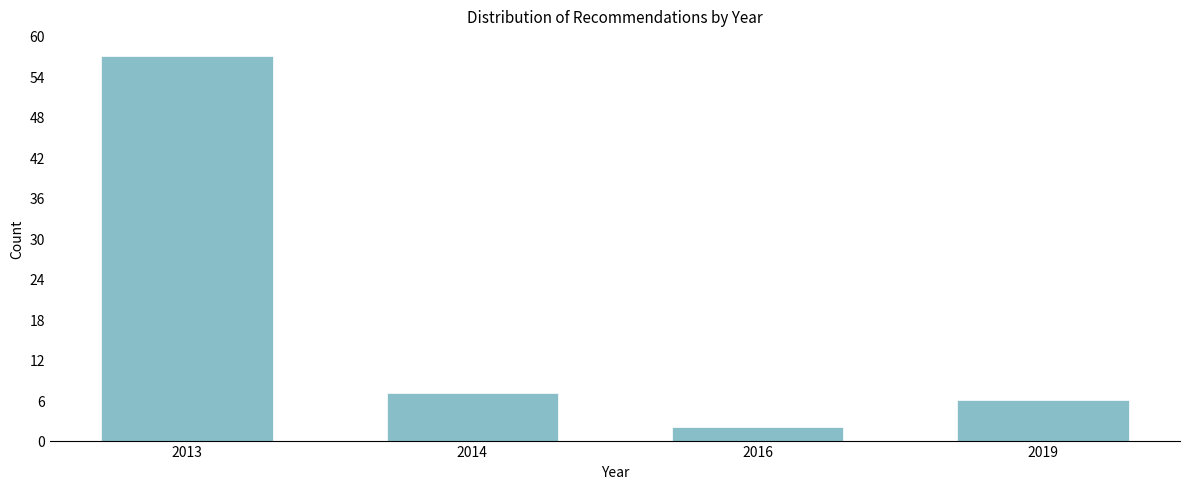

Reading right to left, list all the values displayed in this chart.

6	2	7	57